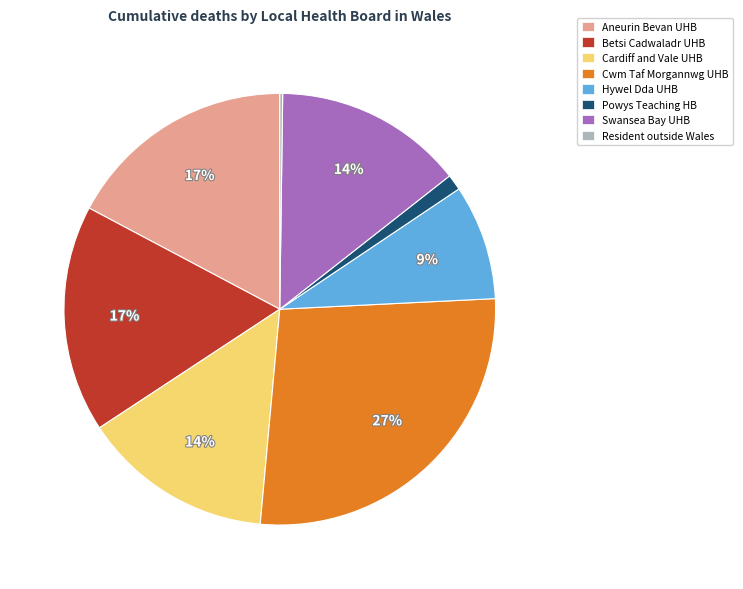

To the nearest percent, what percentage of the pie is Hywel Dda UHB?

9%